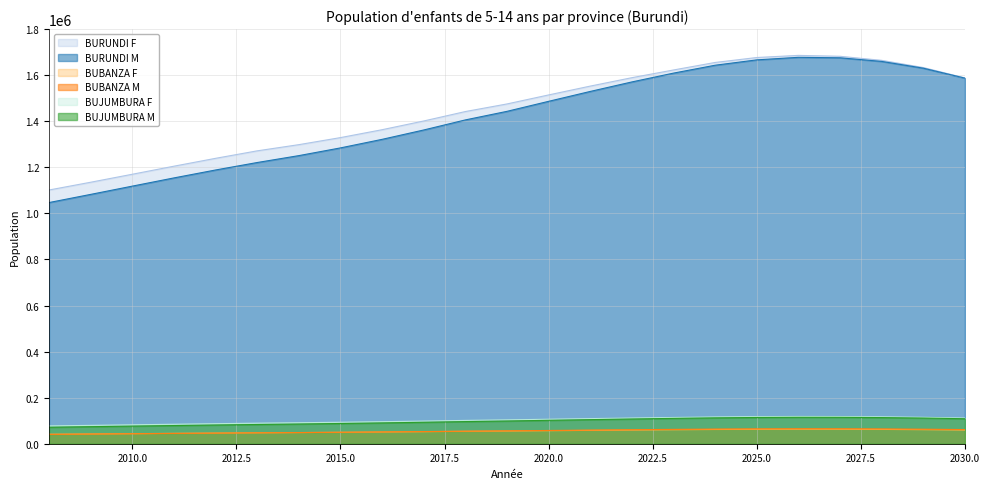

How many values in the BUBANZA M series are below 55857?

11